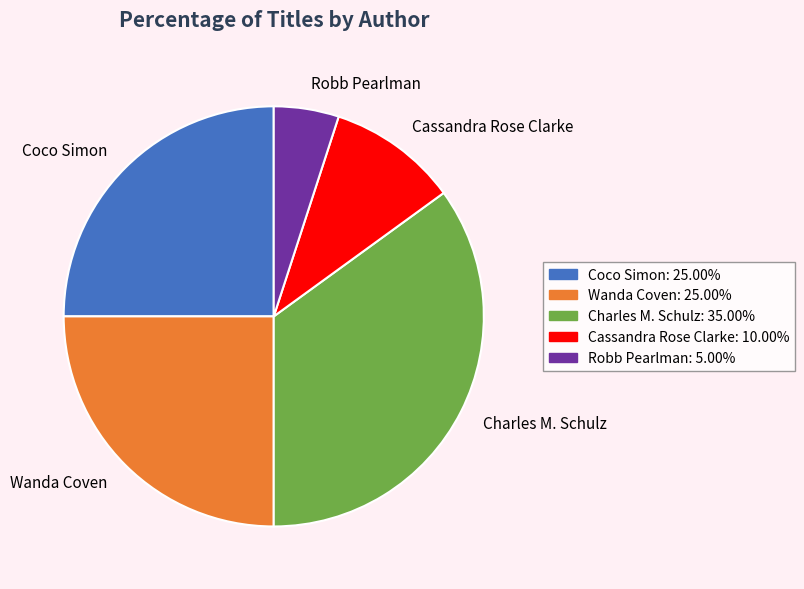

What is the smallest slice in the pie chart?

Robb Pearlman